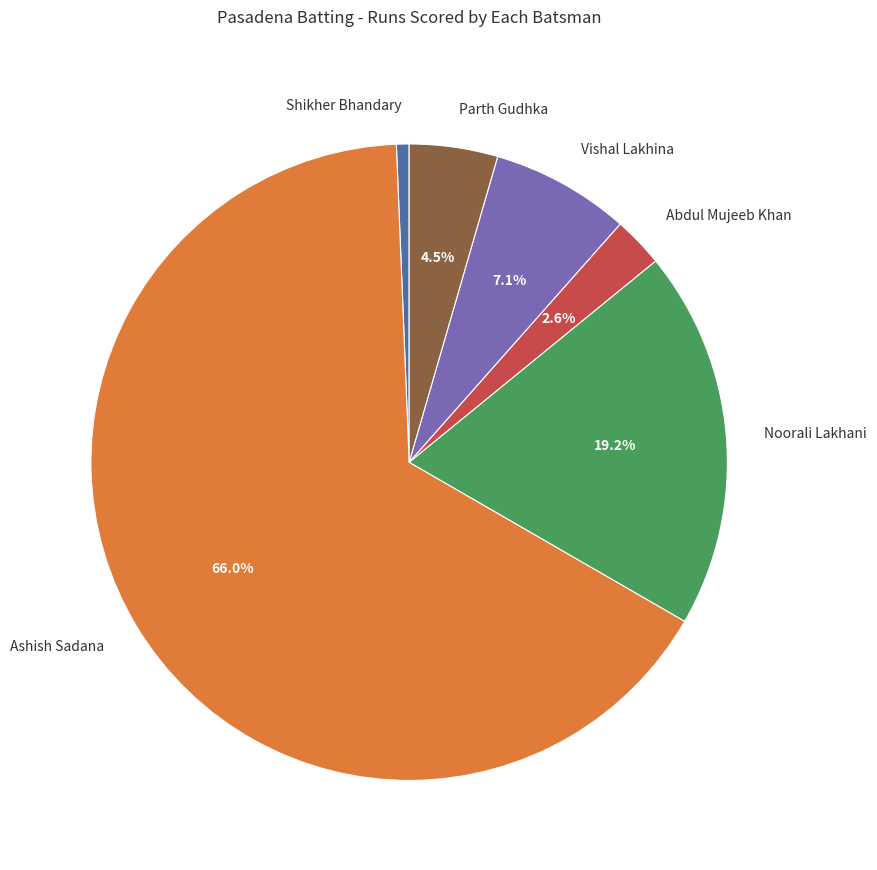

To the nearest percent, what is the combined percentage of Shikher Bhandary and Vishal Lakhina?

8%